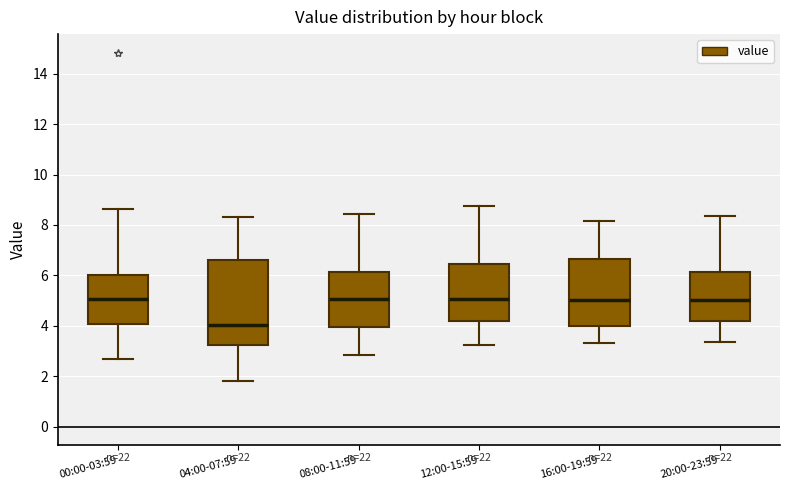

Reading left to right, transcribe this box plot: for each box, give where its median line is, the range the box spans, and where its two whiskers end, as read against the y-axis. The values are not printed on the chart, so give them approximately, as read against the axis.

00:00-03:59: median 5.0, box 4.0 to 6.0, whiskers 2.6 to 8.6
04:00-07:59: median 4.0, box 3.2 to 6.6, whiskers 1.8 to 8.4
08:00-11:59: median 5.0, box 4.0 to 6.2, whiskers 2.8 to 8.4
12:00-15:59: median 5.0, box 4.2 to 6.4, whiskers 3.2 to 8.8
16:00-19:59: median 5.0, box 4.0 to 6.6, whiskers 3.4 to 8.2
20:00-23:59: median 5.0, box 4.2 to 6.2, whiskers 3.4 to 8.4